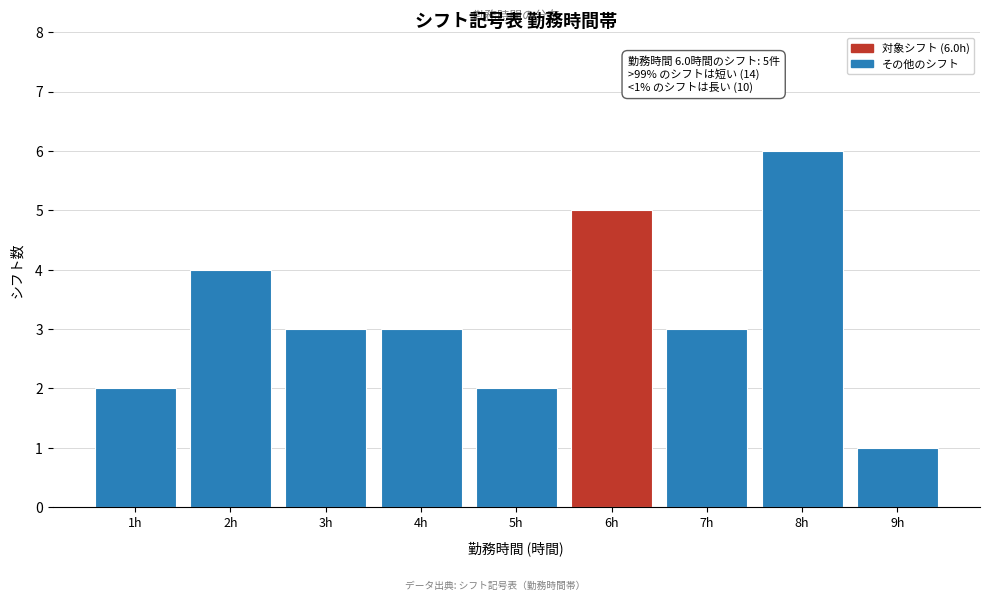

Reading left to right, extract all data points from this chart.

1h=2	2h=4	3h=3	4h=3	5h=2	6h=5	7h=3	8h=6	9h=1